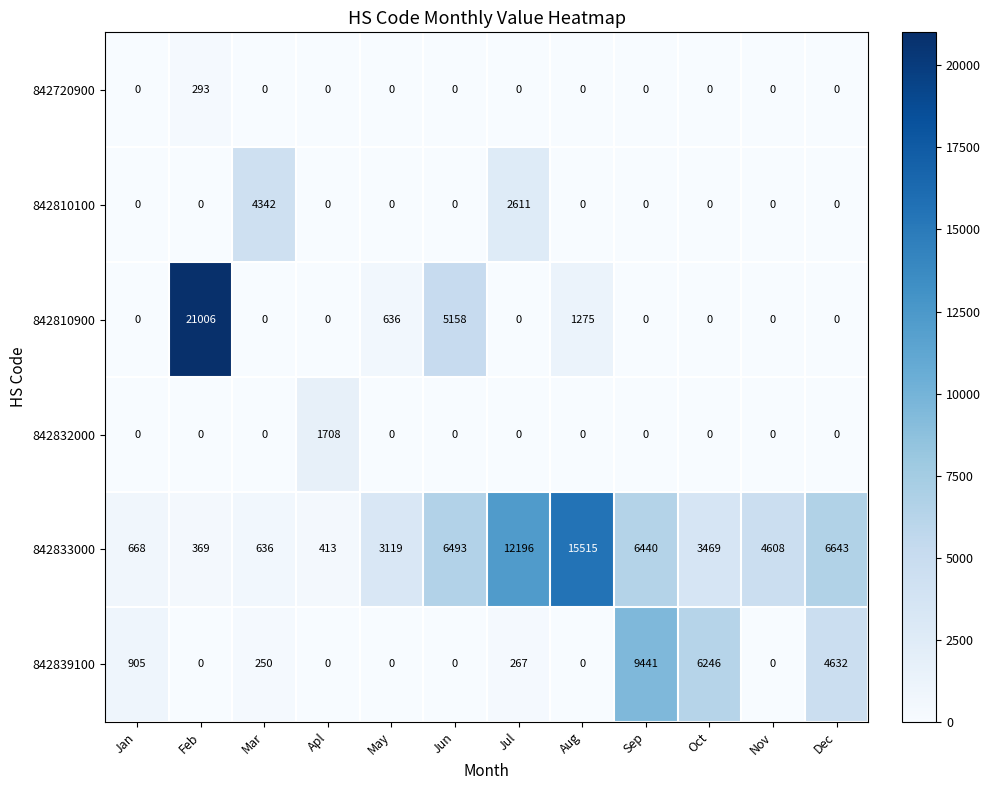

What is the difference between the highest and lowest values at Dec?

6643